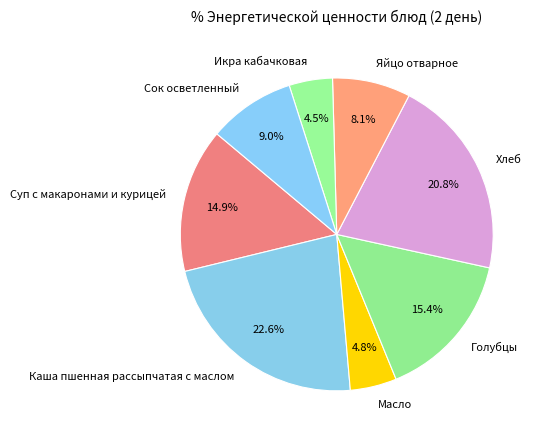

Which category has the biggest portion of the pie?

Каша пшенная рассыпчатая с маслом